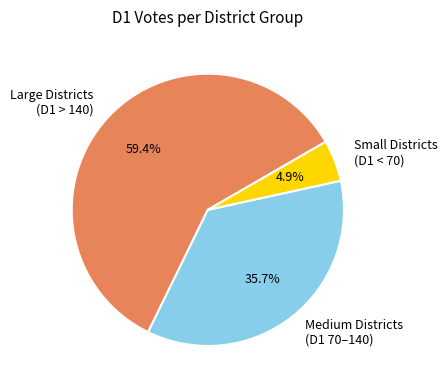

Is the sum of Medium Districts (D1 70–140) and Large Districts (D1 > 140) greater than half?

Yes